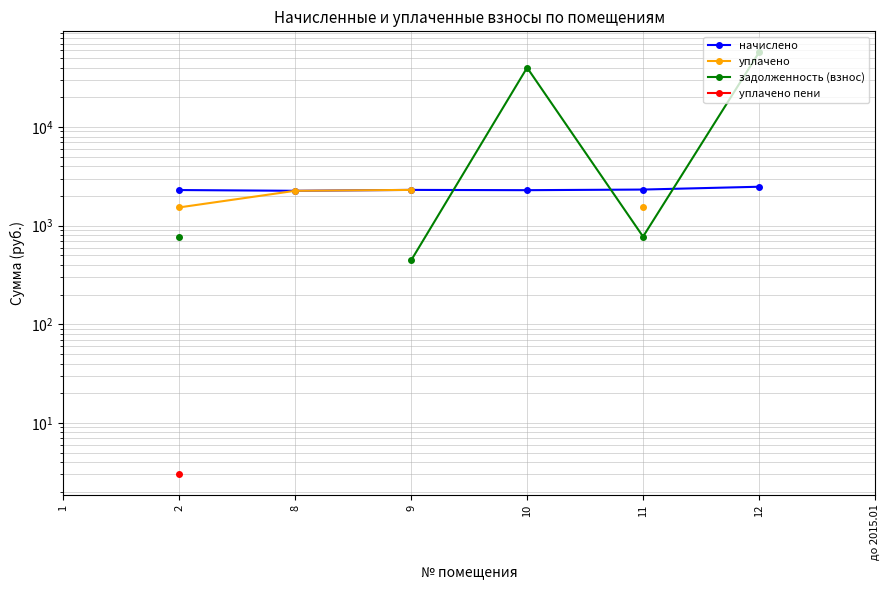

The value of начислено at 2 is 3415.0. True or false?

False